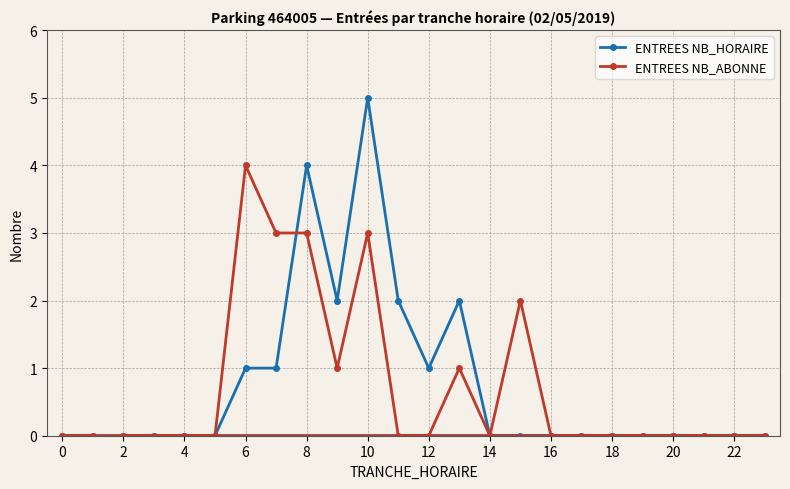

Which series ends up on top after the final intersection of ENTREES NB_ABONNE and ENTREES NB_HORAIRE?

ENTREES NB_HORAIRE